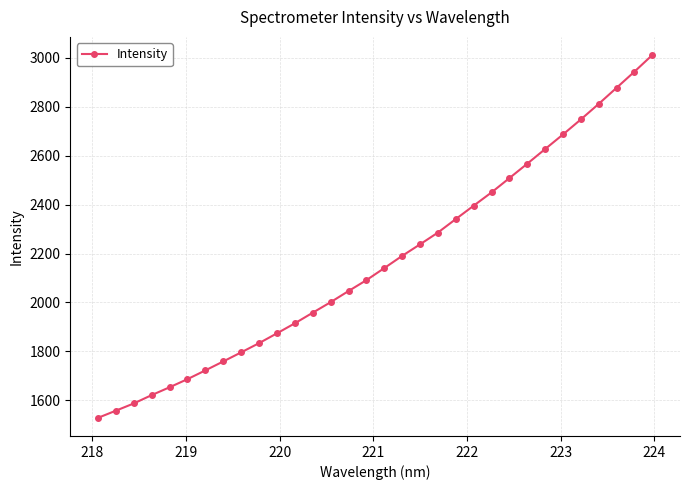

What is the difference between the maximum and minimum values?

1483.0